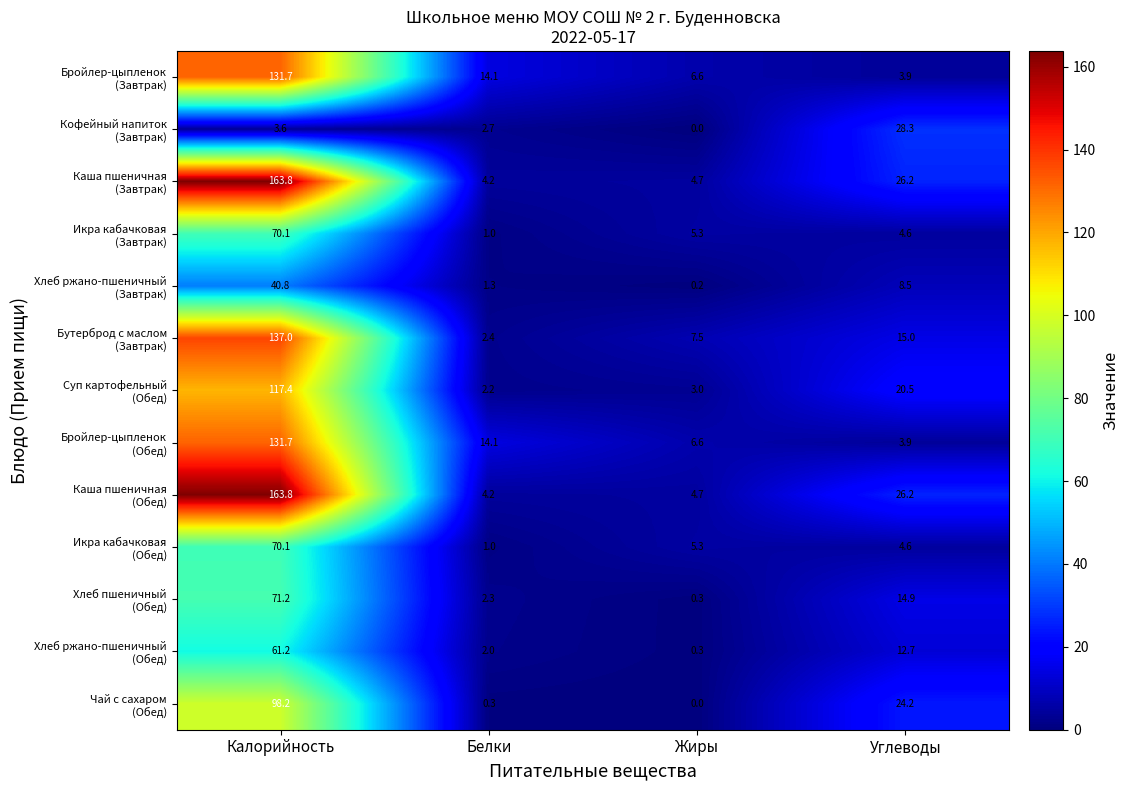

What is the difference between the highest and lowest values at Жиры?

7.5